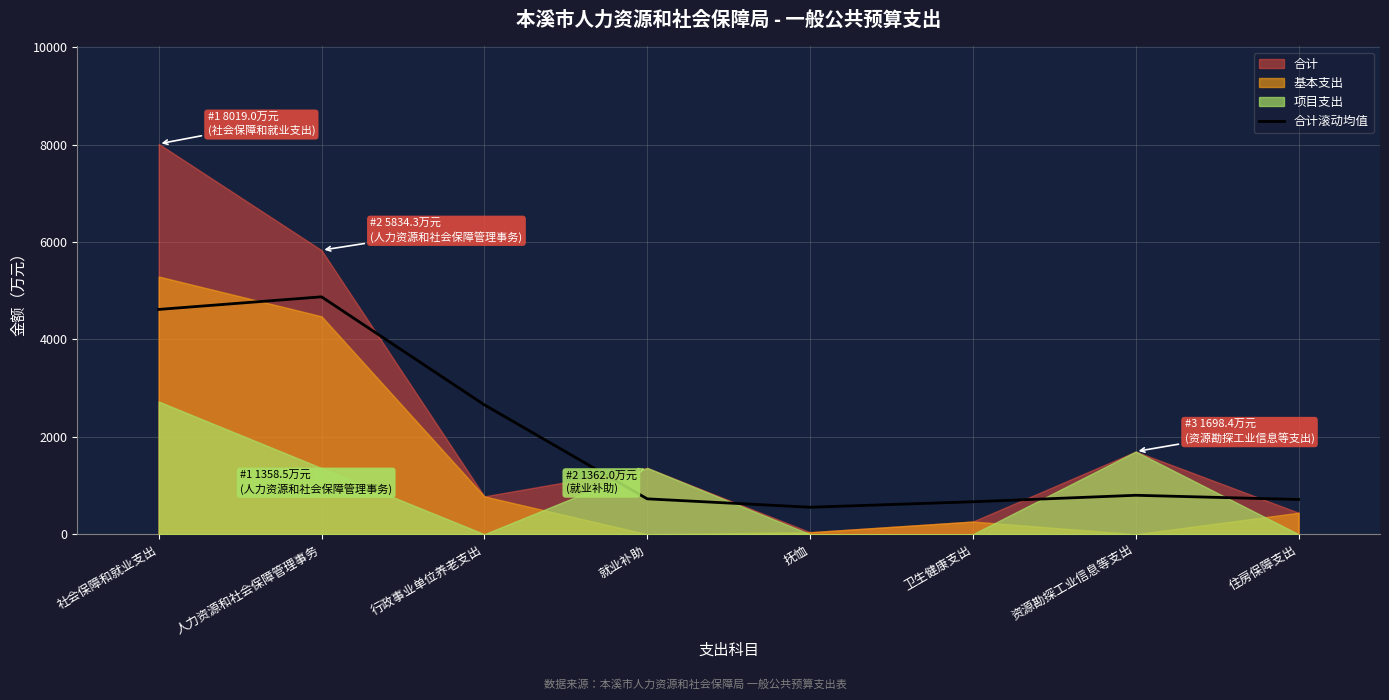

What is the approximate value of 合计滚动均值 at 抚恤?

554.3